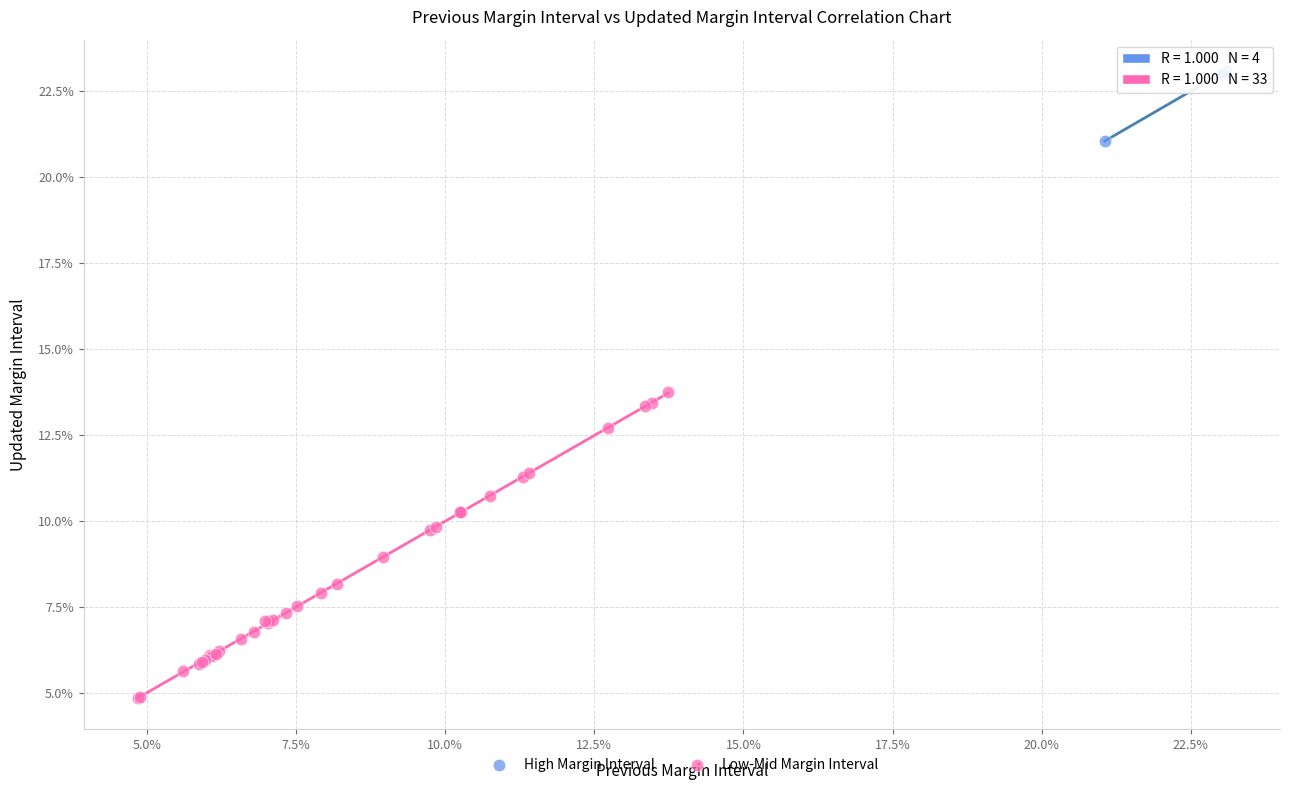

Which series contains the lowest Y value?

Low-Mid Margin Interval